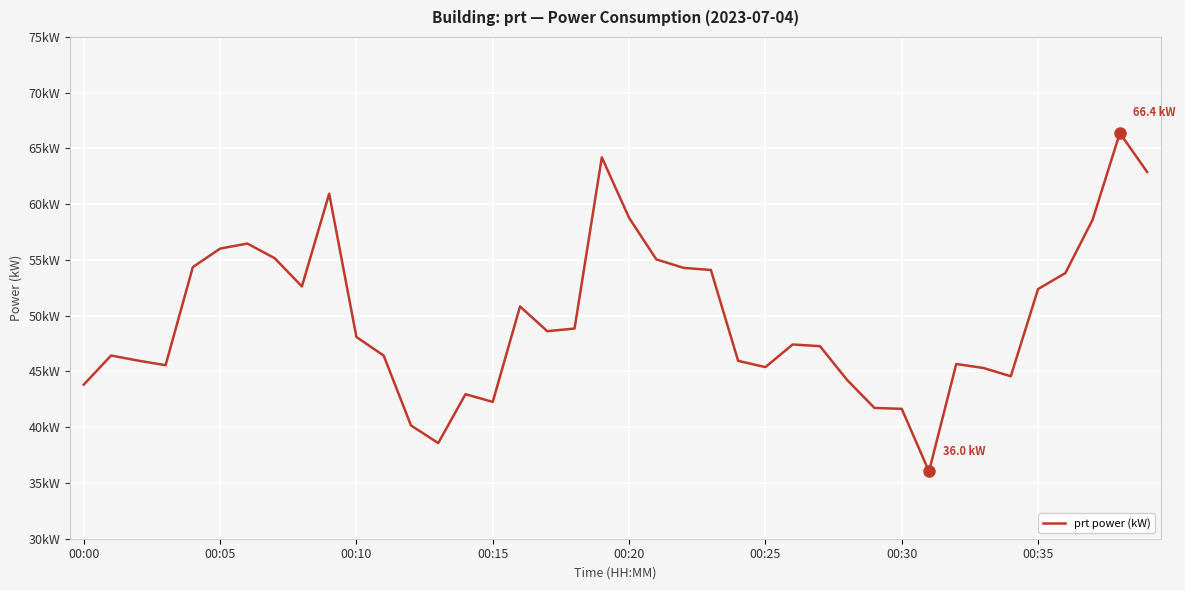

What is the difference between the maximum and minimum values?

30.3